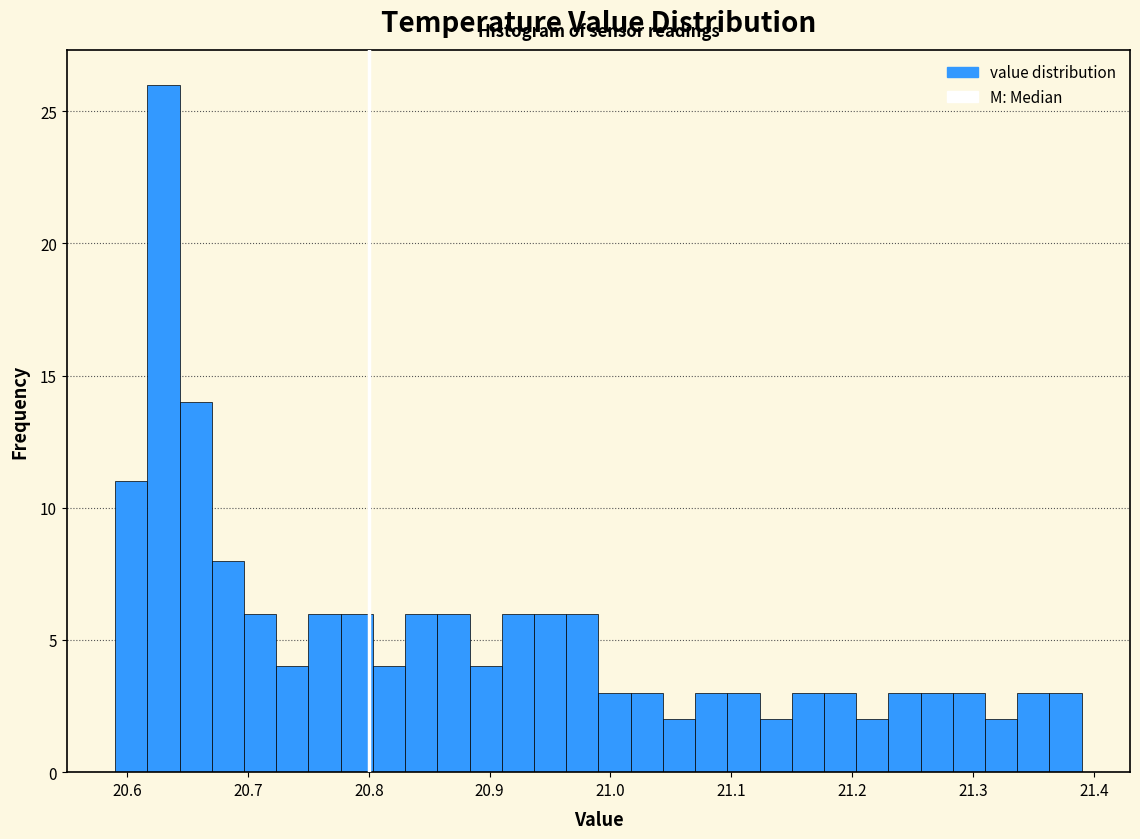

Read against the x-axis, roughly where is the centre of the tallest bar?

20.63